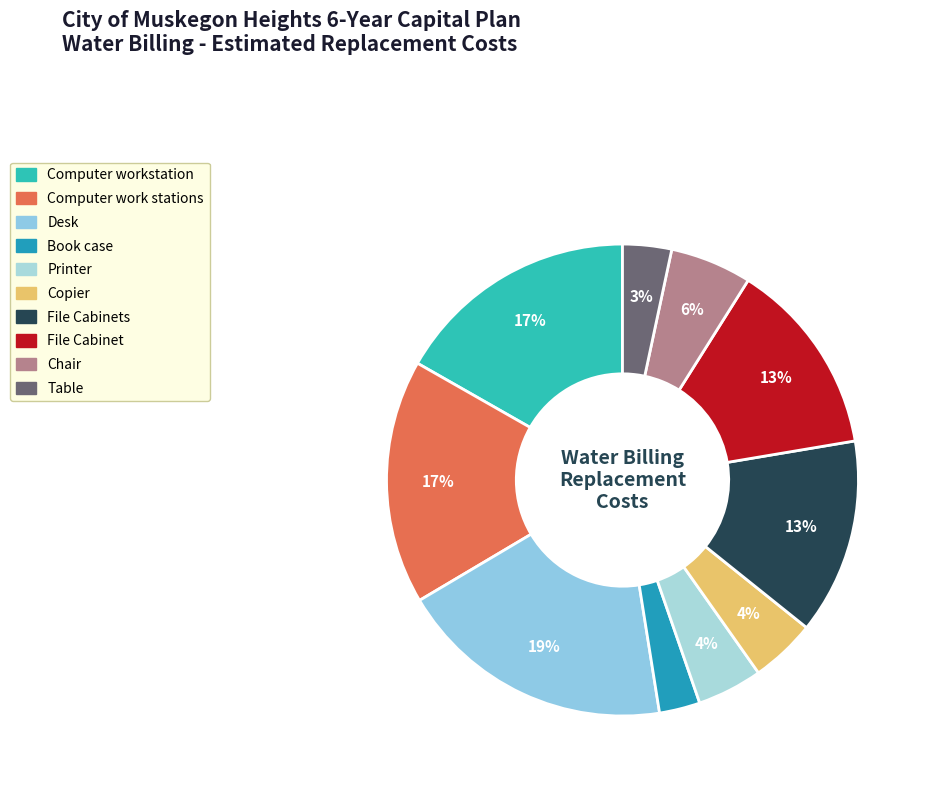

True or false: Table accounts for 3% of the total.

True